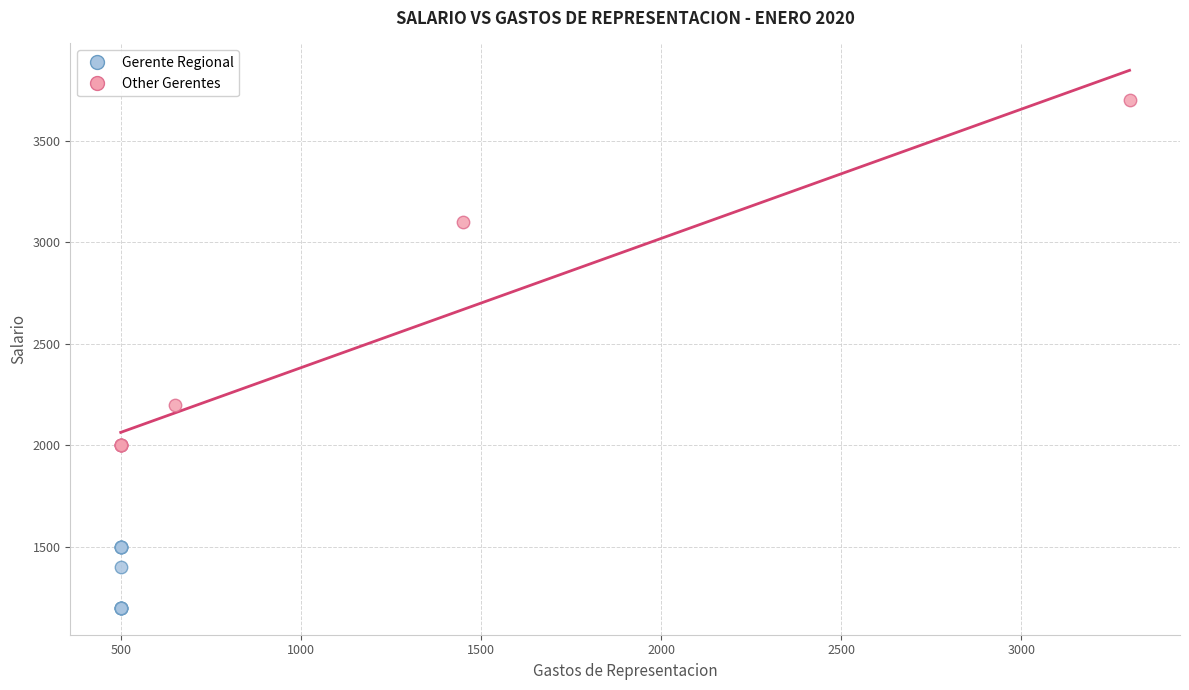

Which series contains the lowest Y value?

Gerente Regional